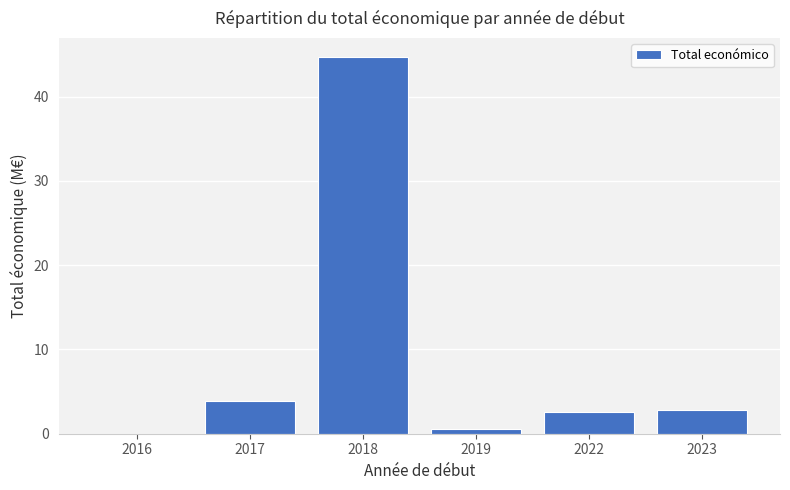

What is the maximum value shown in the chart?

44.7